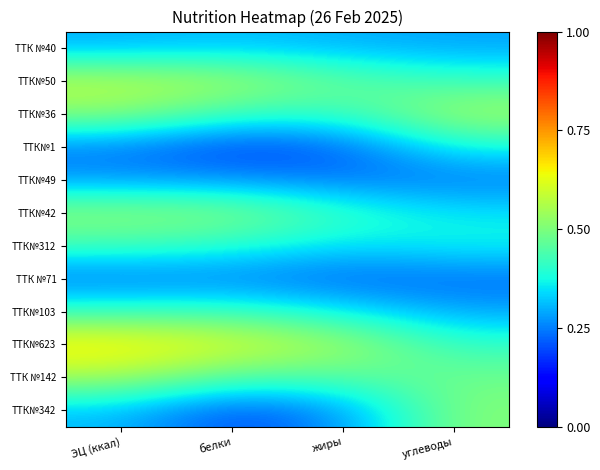

Rank the series by their maximum value, from lowest to highest.

ТТК №71, ТТК№49, ТТК №40, ТТК№1, ТТК№103, ТТК№312, ТТК№342, ТТК№42, ТТК №142, ТТК№36, ТТК№50, ТТК№623